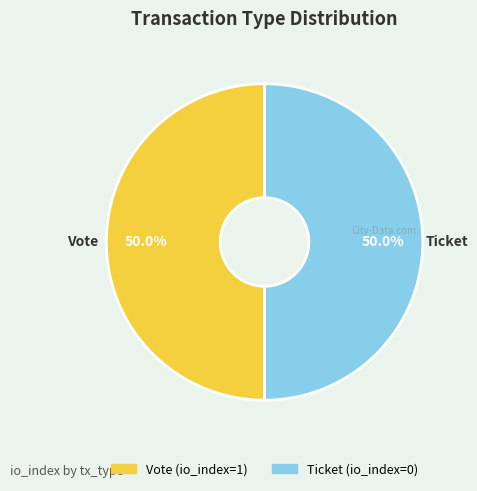

What portion of the pie excludes Ticket?

50.0%